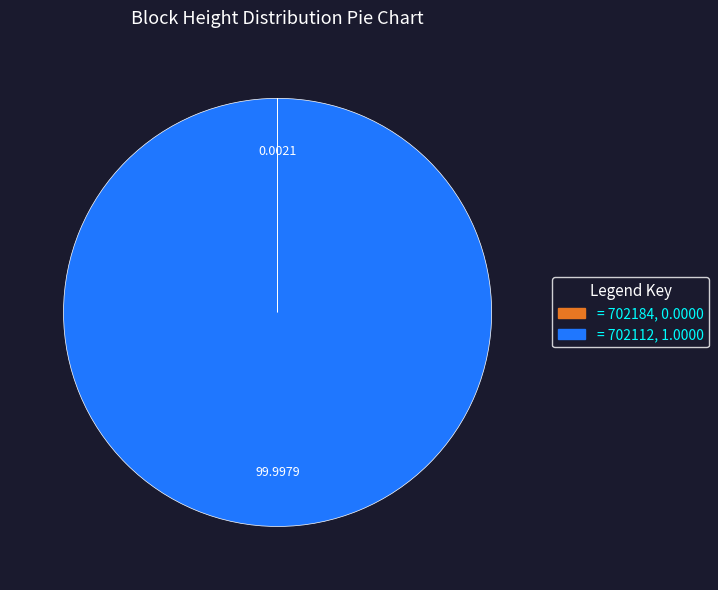

Is there a majority slice in this chart?

Yes